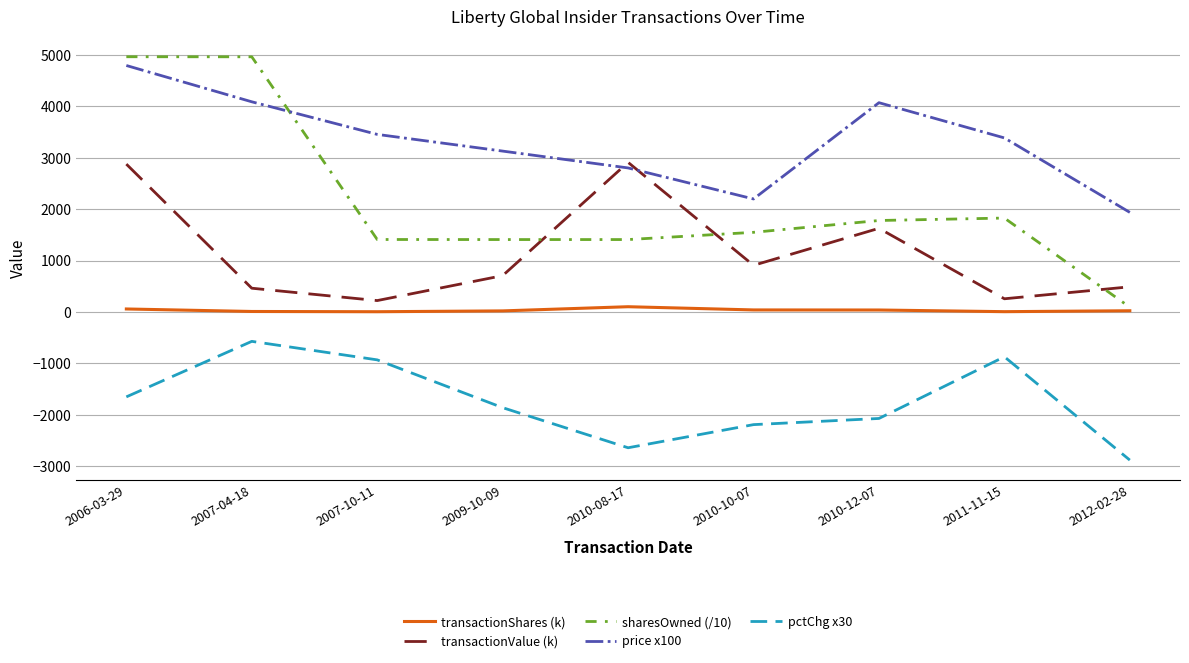

Does the chart have visible grid lines?

Yes